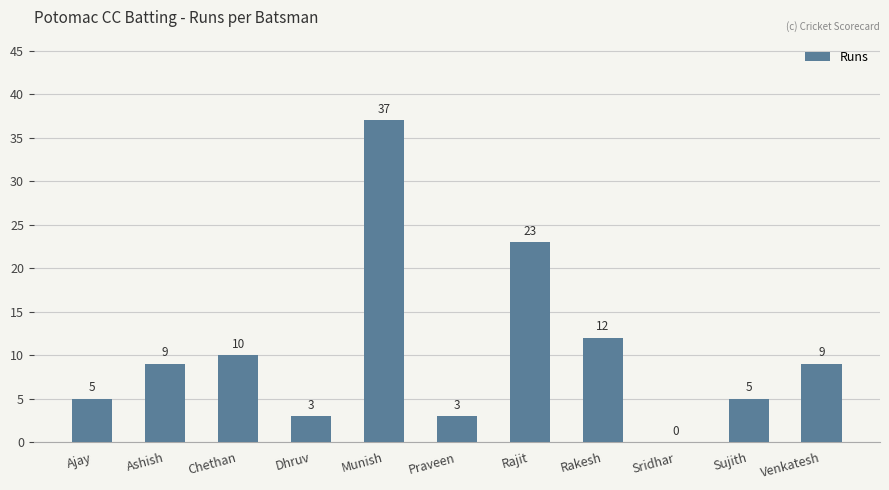

How many series are shown in this chart?

1